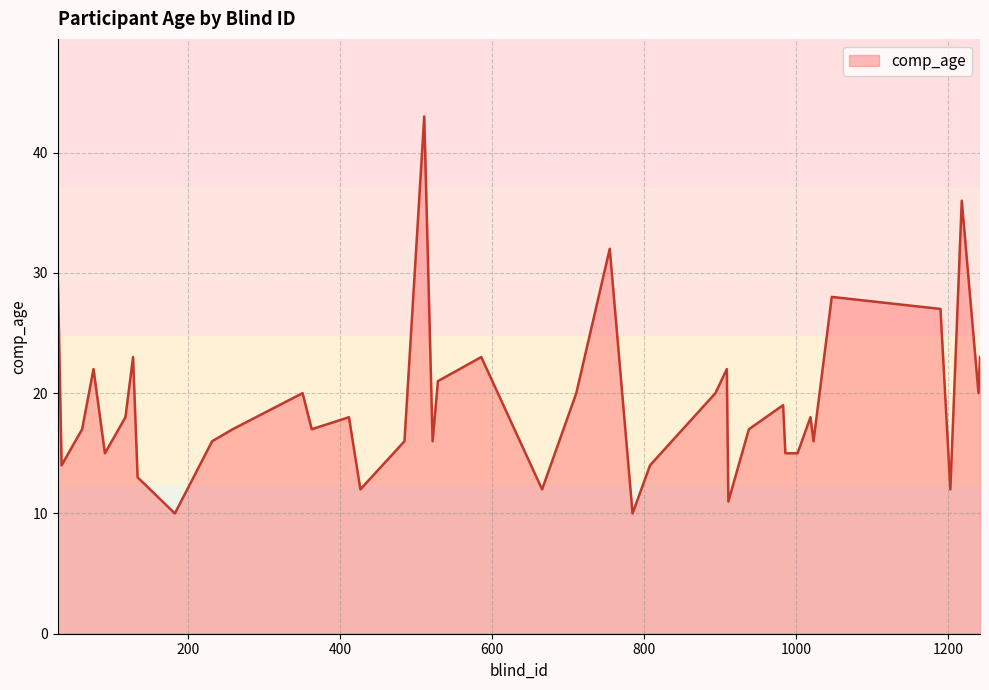

What is the maximum value shown in the chart?

43